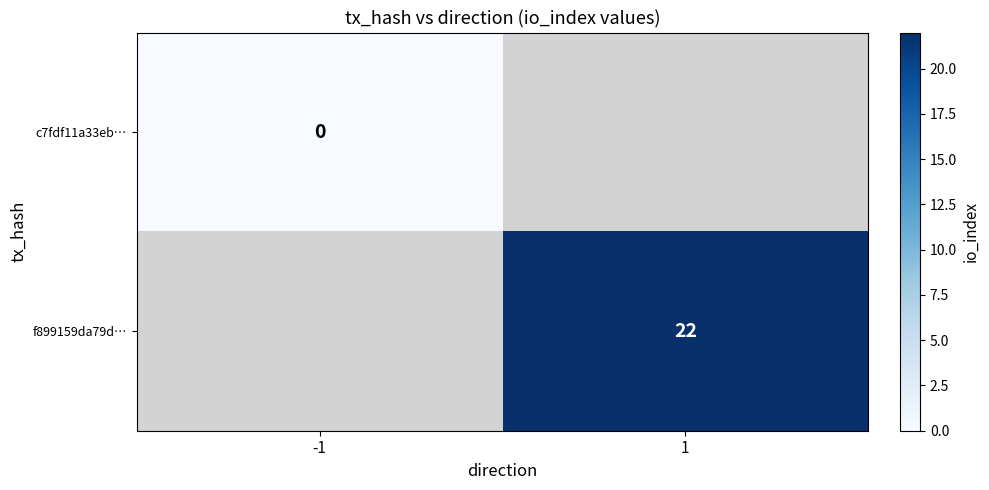

The value of f899159da79d… at 1 is 12. True or false?

False